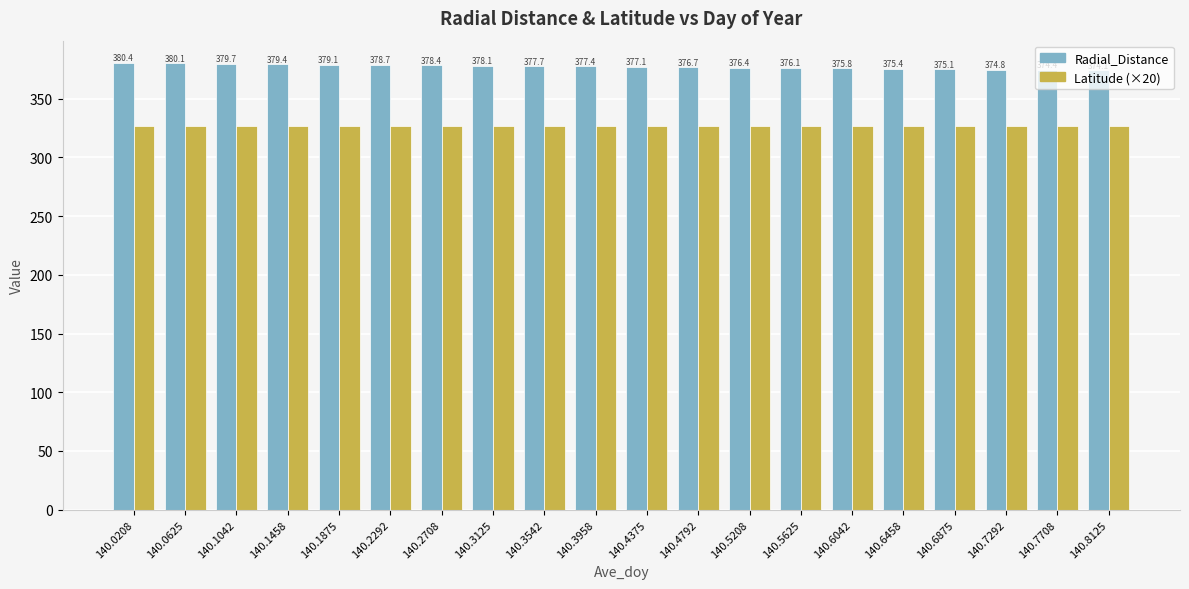

What is the maximum value shown in the chart?

380.4